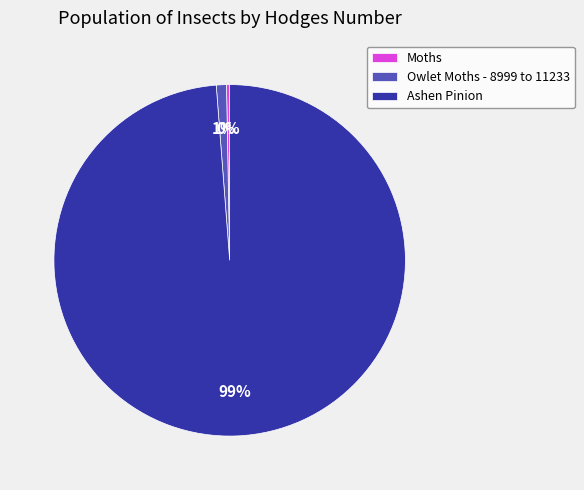

Which slice is the largest?

Ashen Pinion